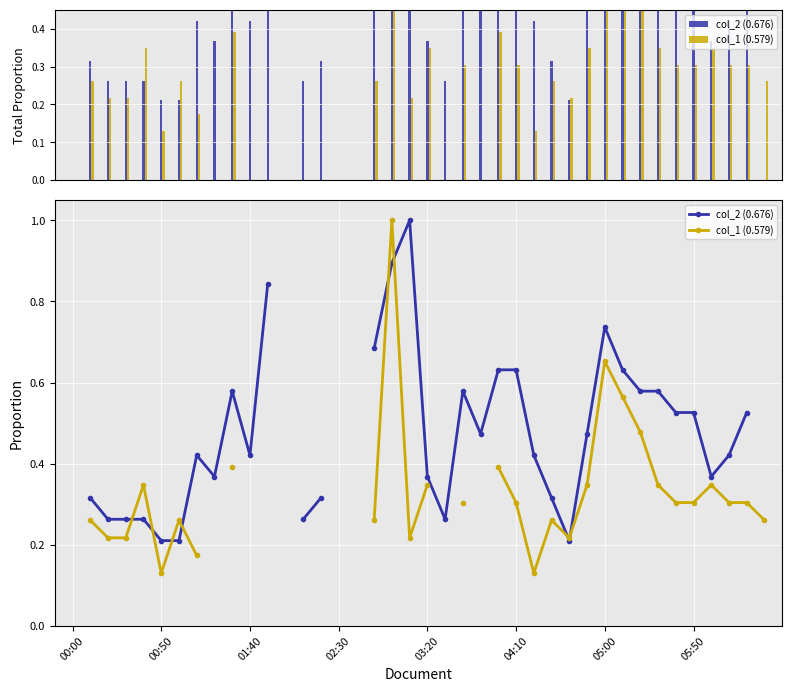

What are all the series names shown in the legend?

col_2 (0.676), col_1 (0.579)